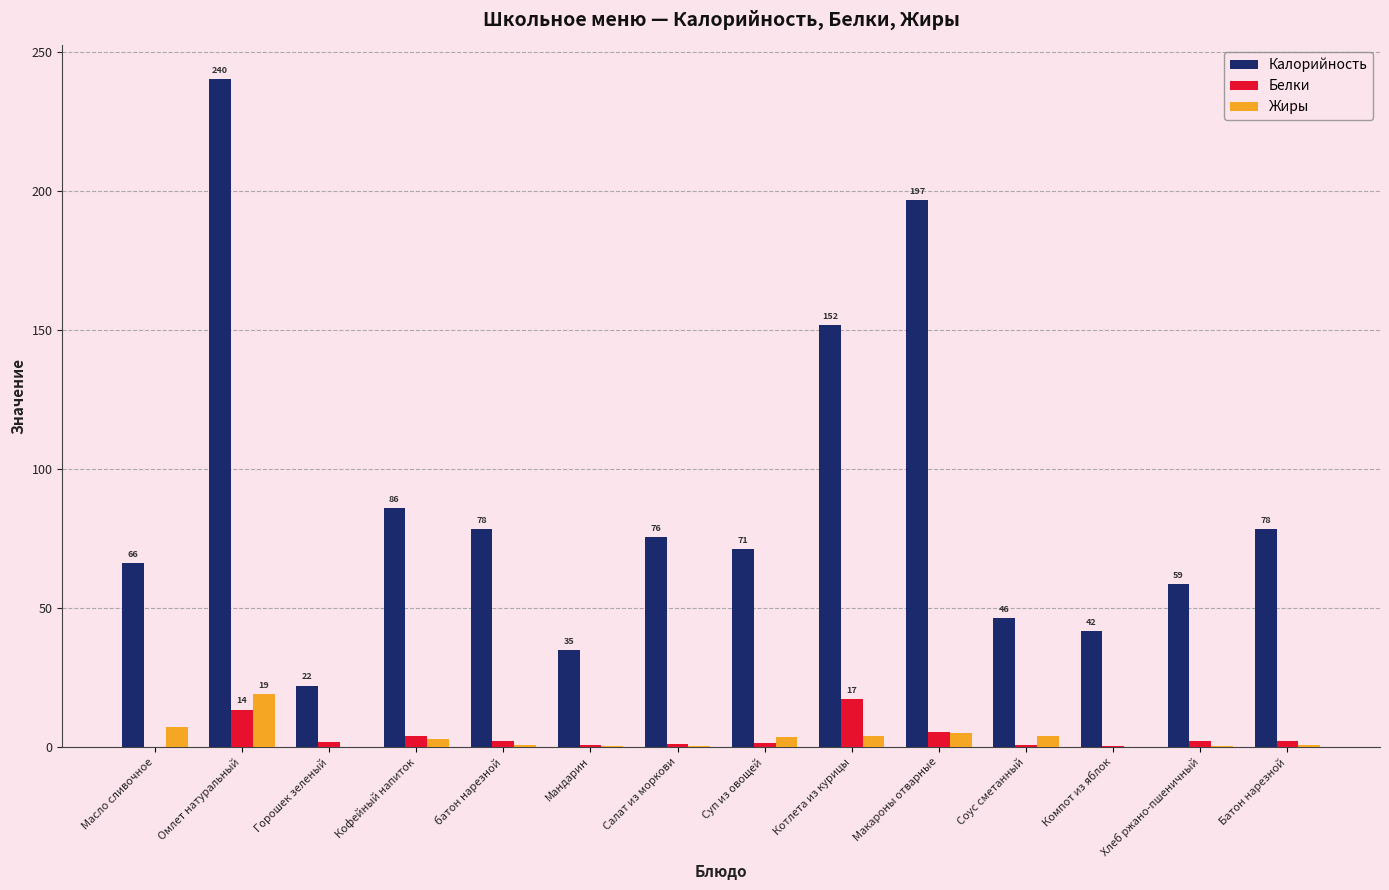

Which series has the widest spread of values?

Калорийность